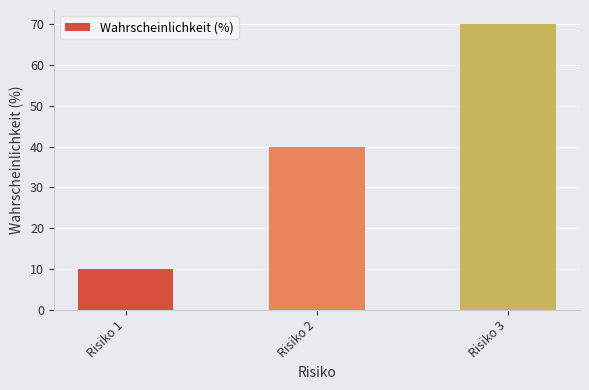

Between Risiko 3 and Risiko 1, which is larger?

Risiko 3